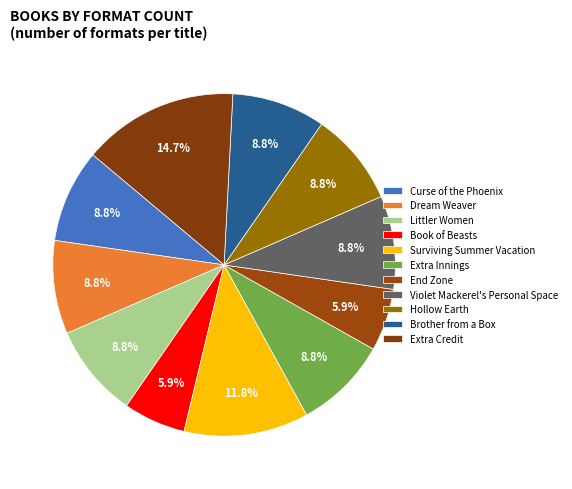

How many slices are in this pie chart?

11